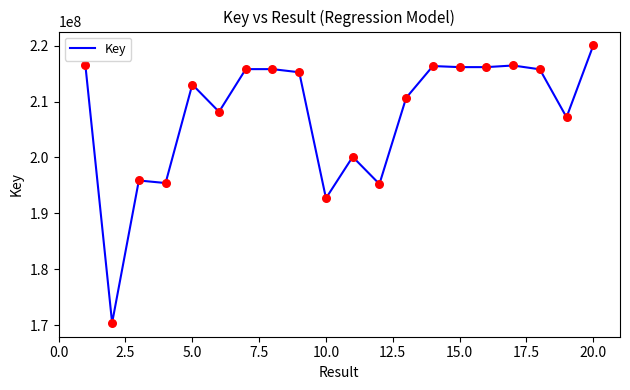

What is the smallest value displayed?

170422344